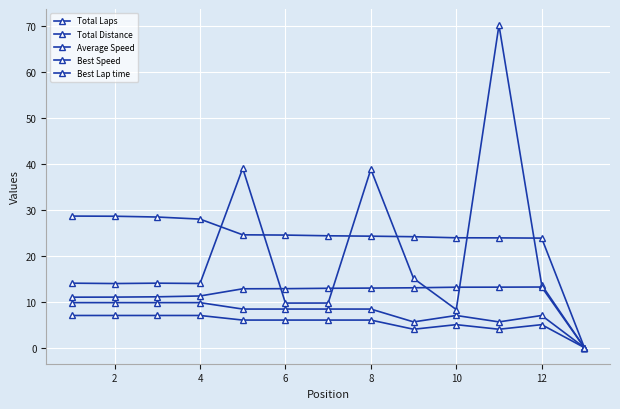

Where is Total Laps nearest to the value 3?

8